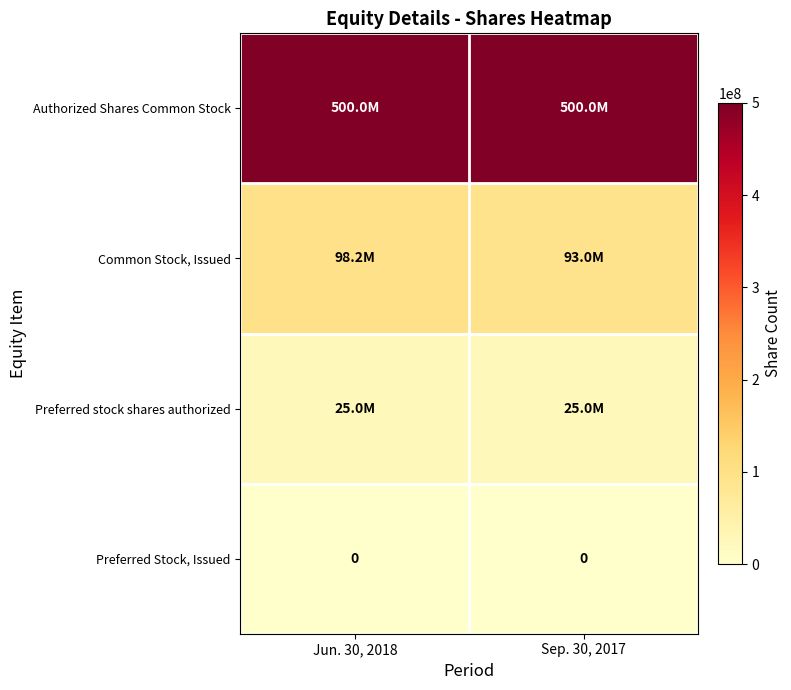

True or false: Preferred Stock, Issued has a value of 0 at Sep. 30, 2017.

True